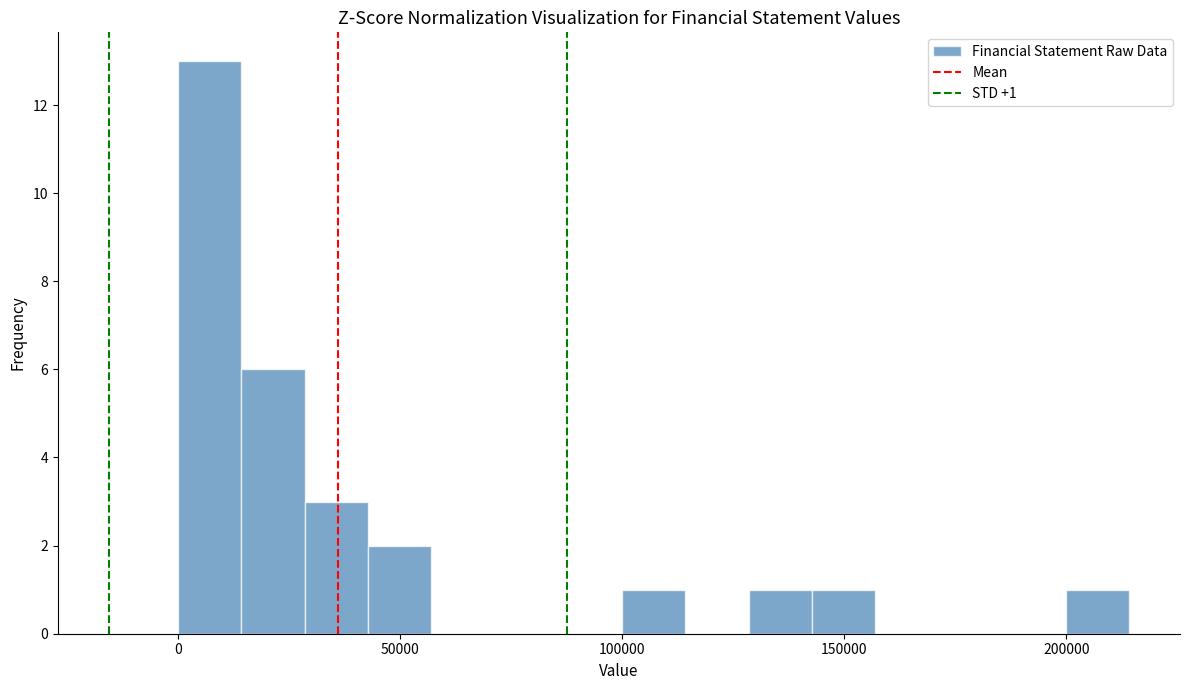

Around what value on the x-axis is the tallest bar? Give the approximate position of its centre, as read against the axis.

5000